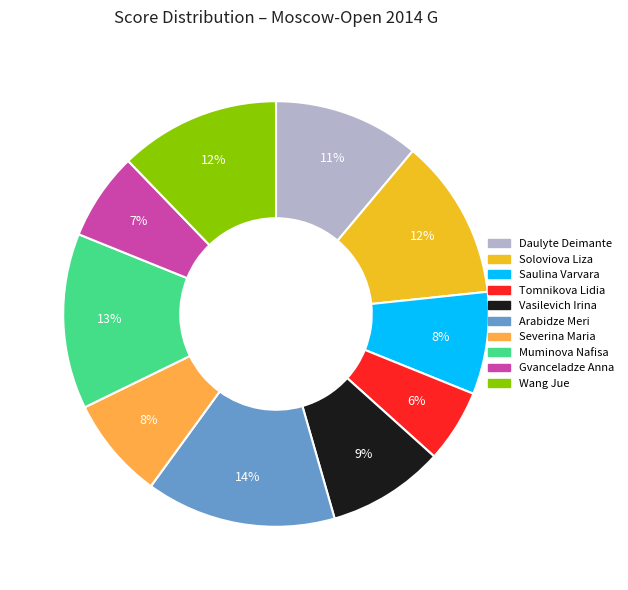

To the nearest percent, what percentage of the pie is Wang Jue?

12%